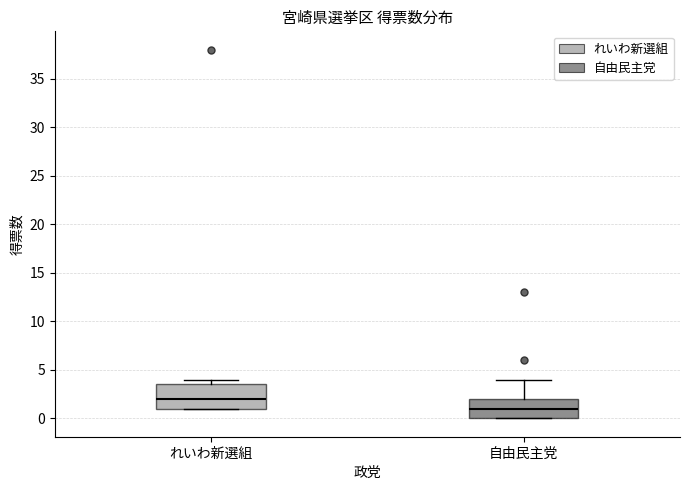

Which box is the tallest, from its lower edge to its upper edge?

れいわ新選組